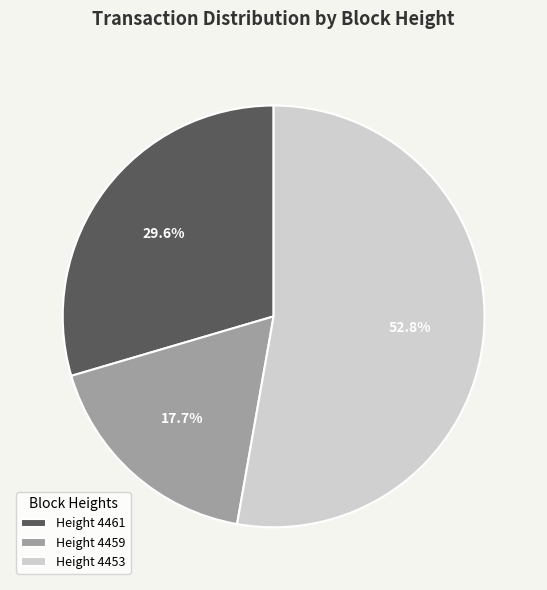

Rank the categories by value from highest to lowest.

Height 4453, Height 4461, Height 4459